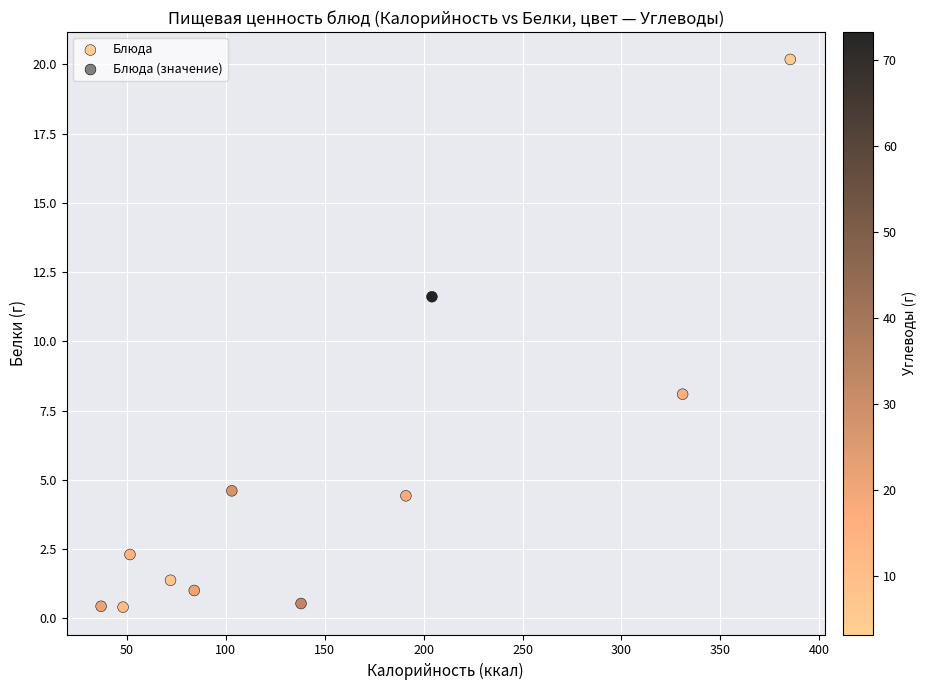

What is the range of Y values (max minus min)?

19.8